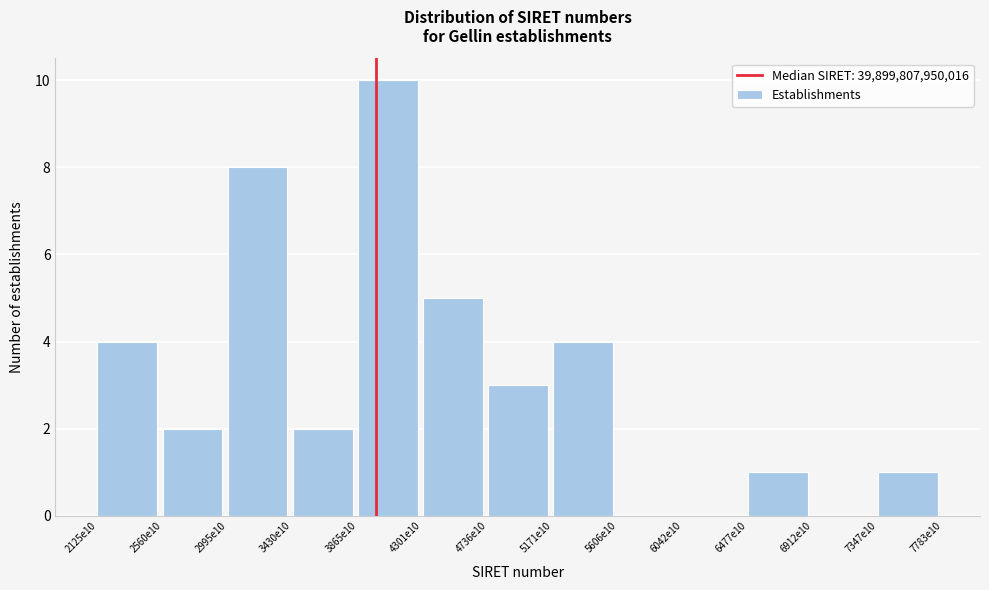

Reading left to right, list all the values displayed in this chart.

2125e10=4	2560e10=2	2995e10=8	3430e10=2	3865e10=10	4301e10=5	4736e10=3	5171e10=4	5606e10=0	6042e10=0	6477e10=1	6912e10=0	7347e10=1